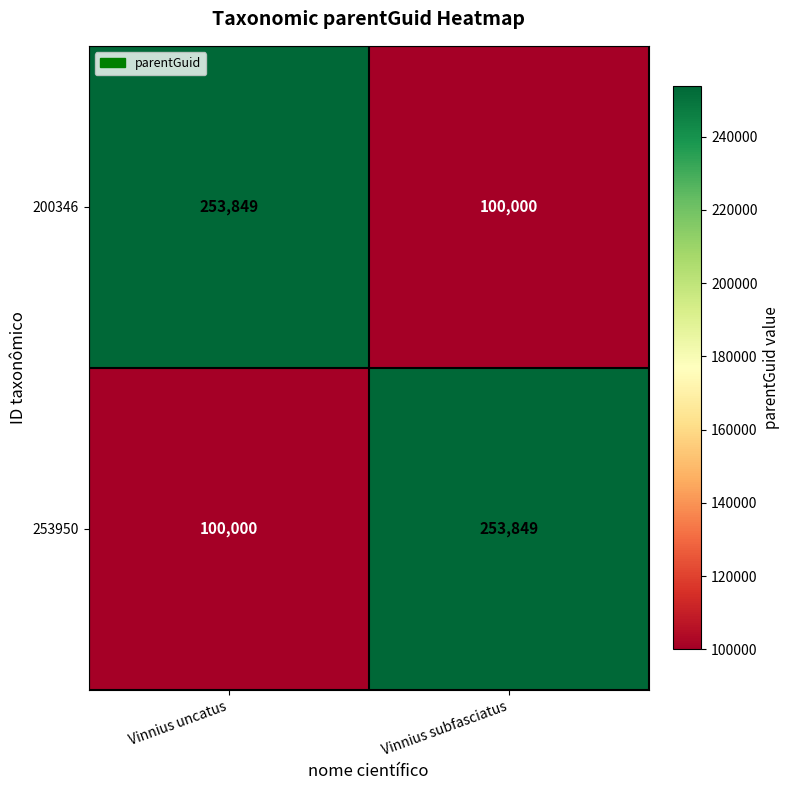

What is the minimum value shown in the chart?

100000